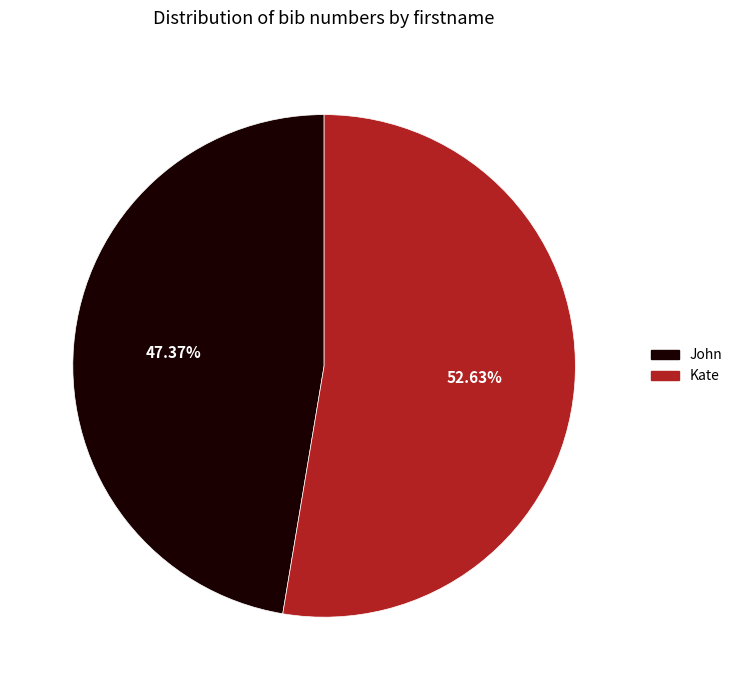

Does John represent more than half of the total?

No